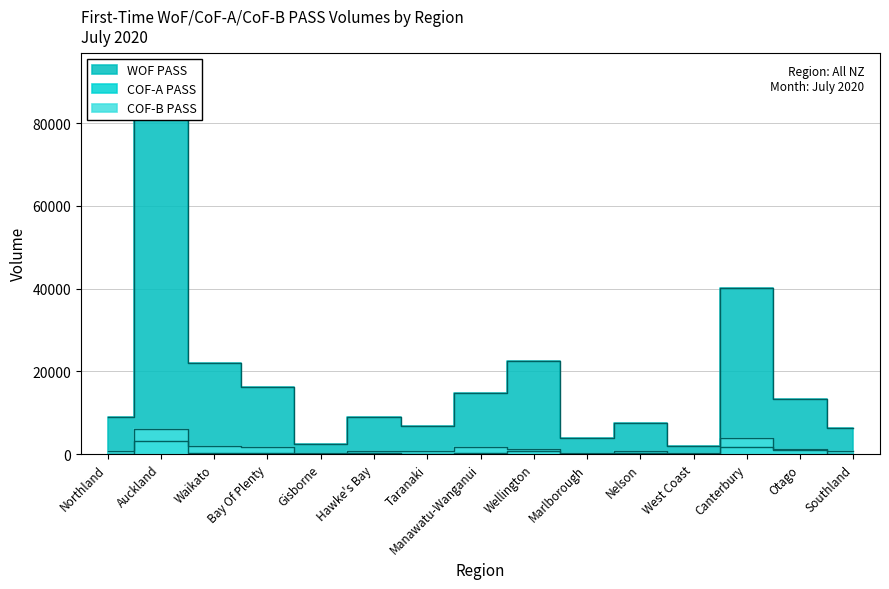

At which category does COF-B PASS reach its first local valley?

Gisborne